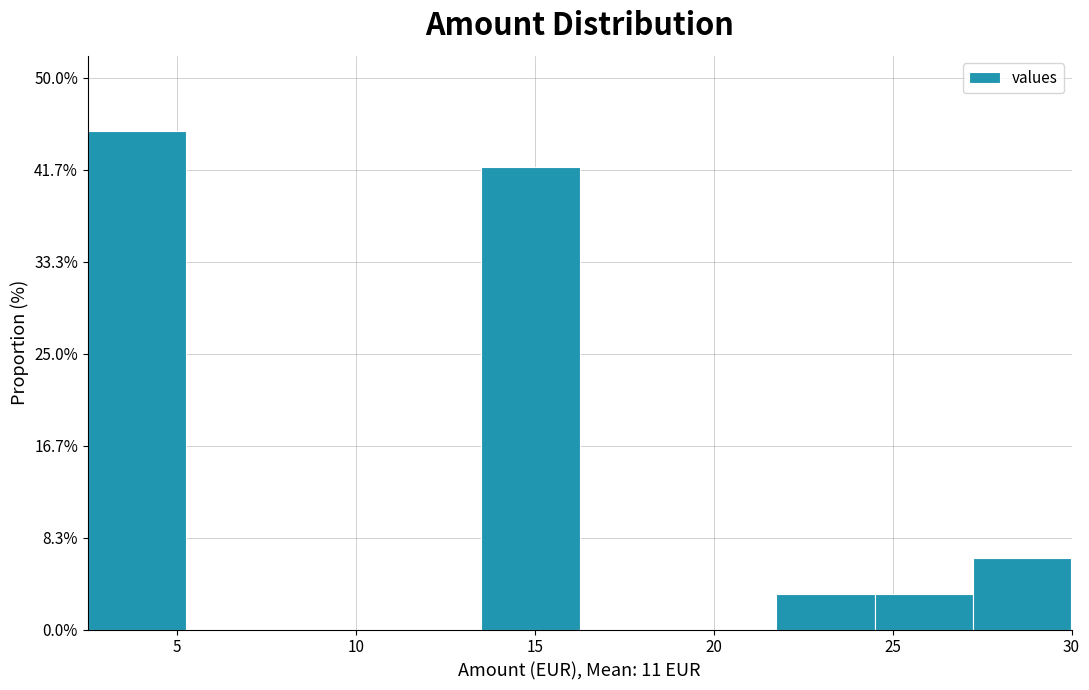

Reading left to right, list every bar in this chart as the range it spans on the x-axis followed by its height. Neither the bar edges nor the heights are printed on the chart, so give them approximately, as read against the axes.

2.50 to 5.25: 45
5.25 to 8.00: 0
8.00 to 10.75: 0
10.75 to 13.50: 0
13.50 to 16.25: 42
16.25 to 19.00: 0
19.00 to 21.75: 0
21.75 to 24.50: 3
24.50 to 27.25: 3
27.25 to 30.00: 6